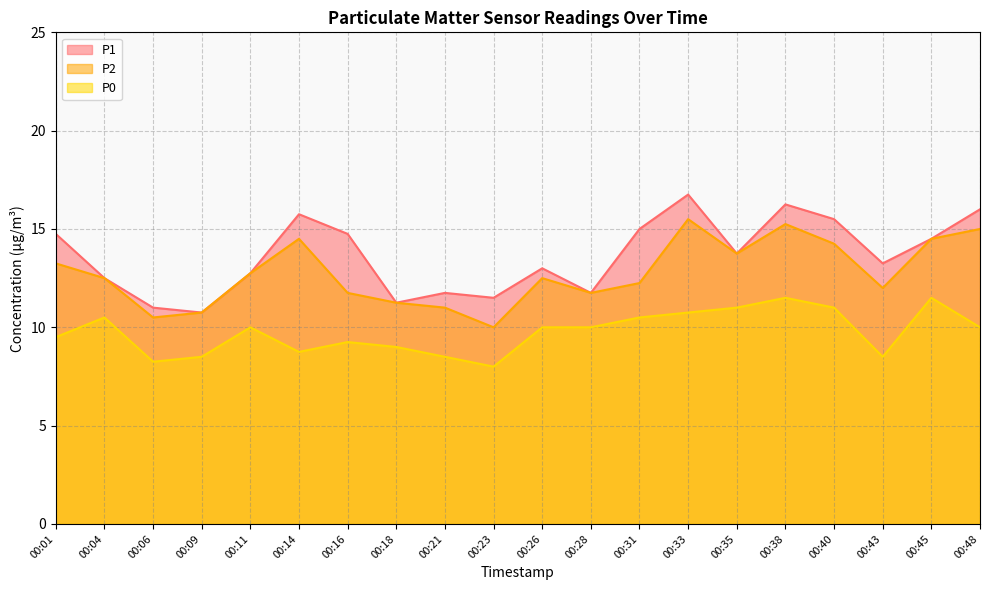

Where is P1 nearest to the value 13?

00:26